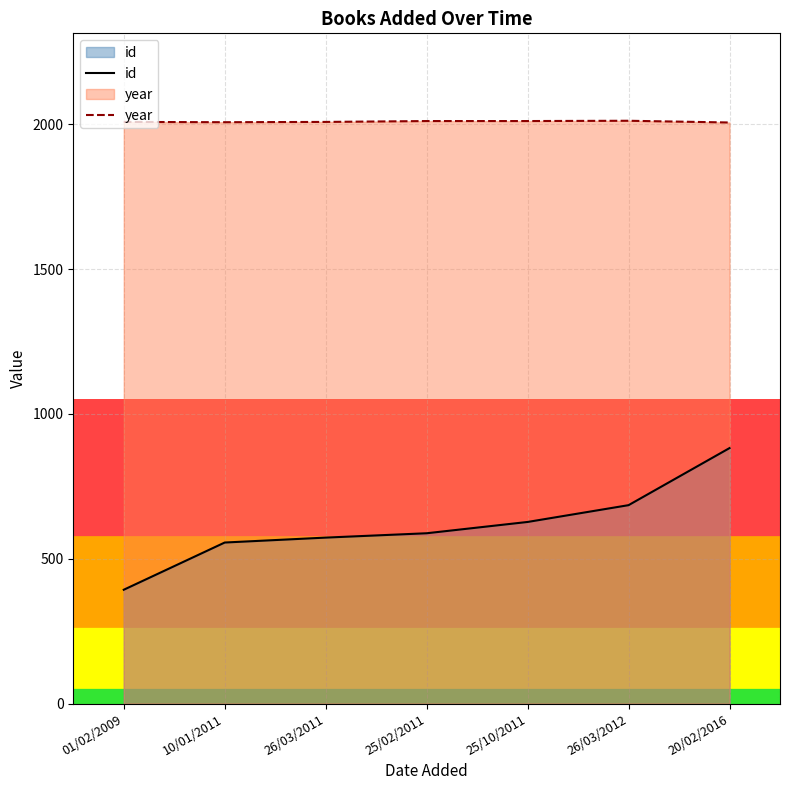

What is the label of the 6th point from the left?

26/03/2012